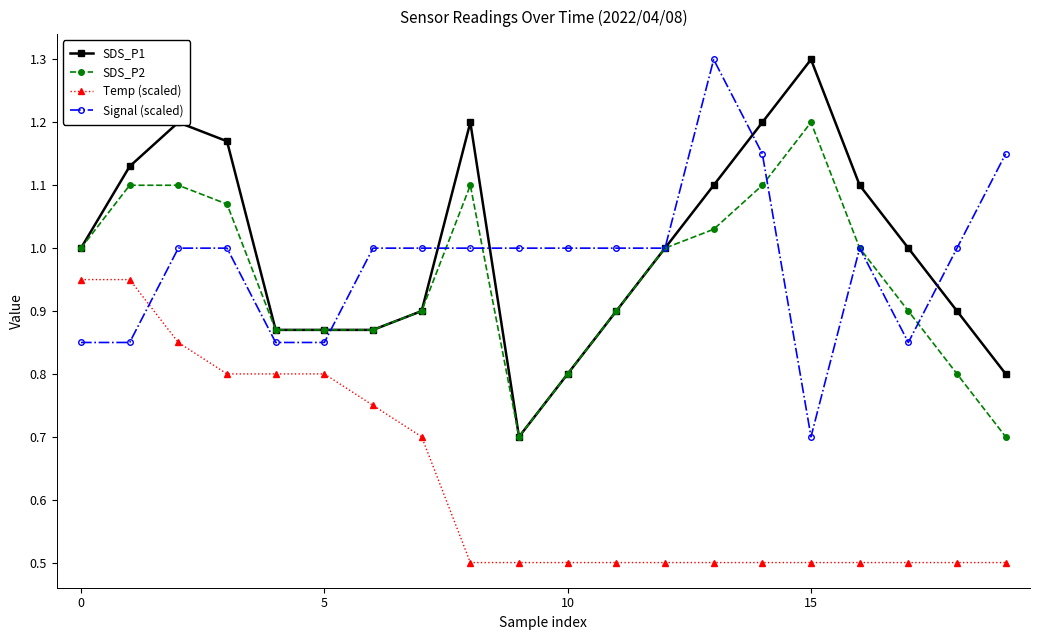

What are all the series names shown in the legend?

SDS_P1, SDS_P2, Temp (scaled), Signal (scaled)